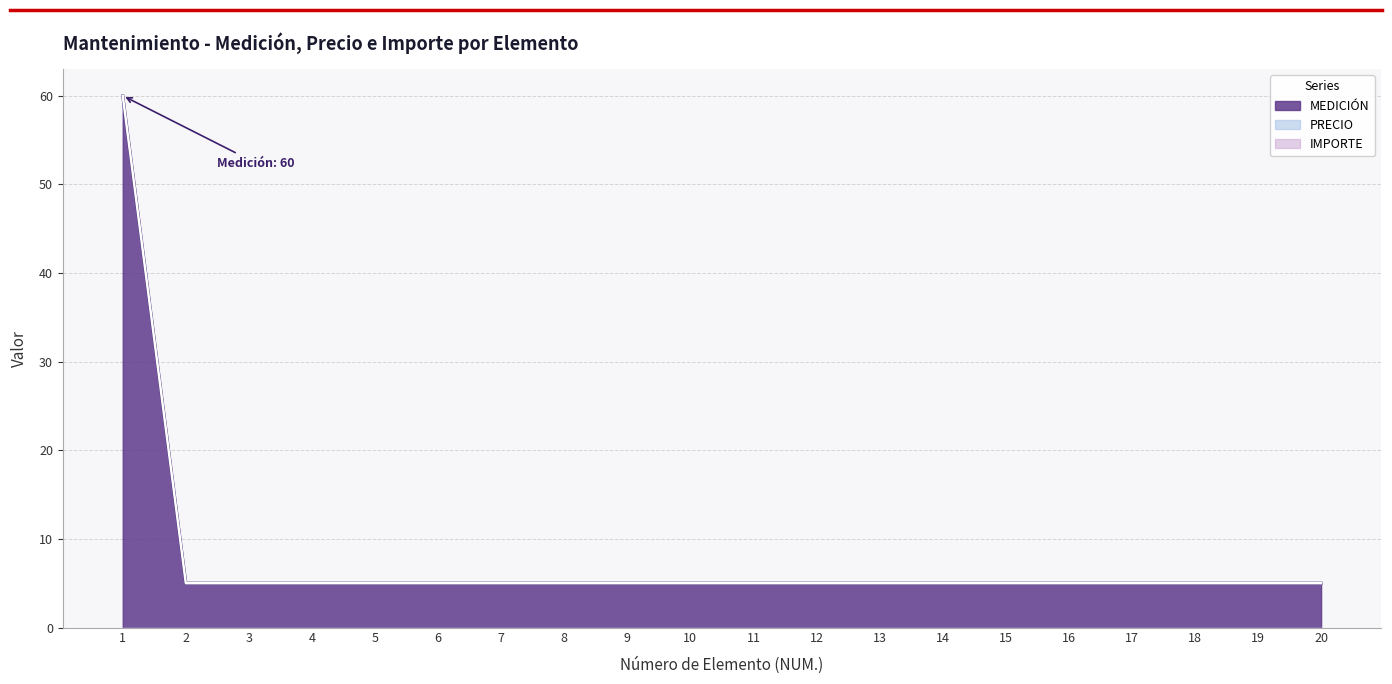

How many series are shown in this chart?

3